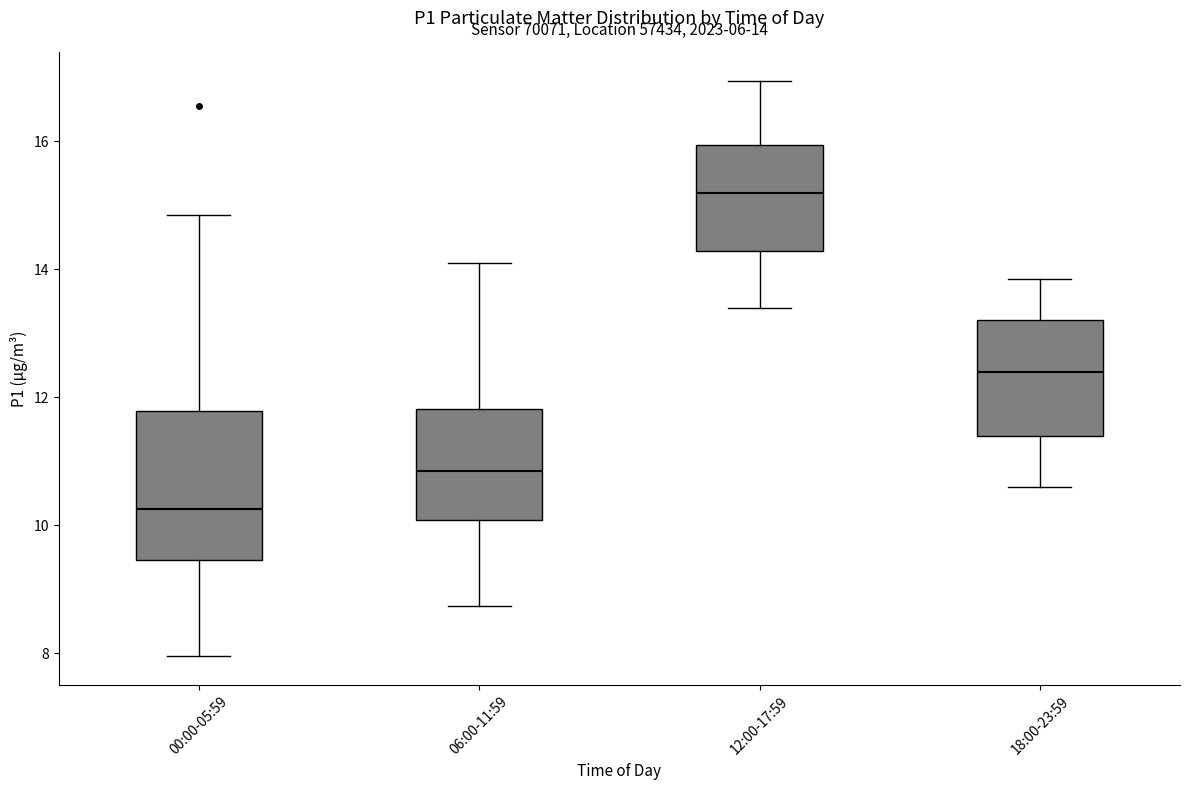

Which box's median line is the highest?

12:00-17:59